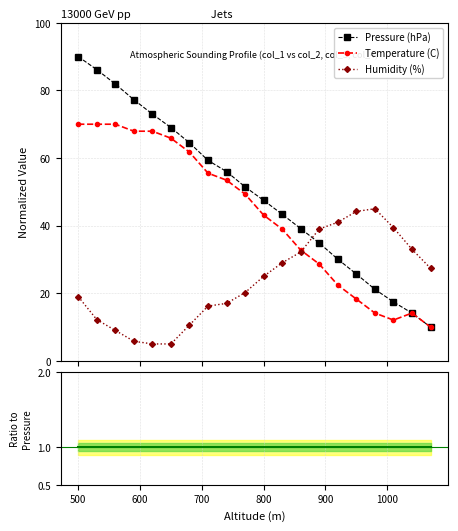

What is the minimum value for Temperature (C)?

10.0